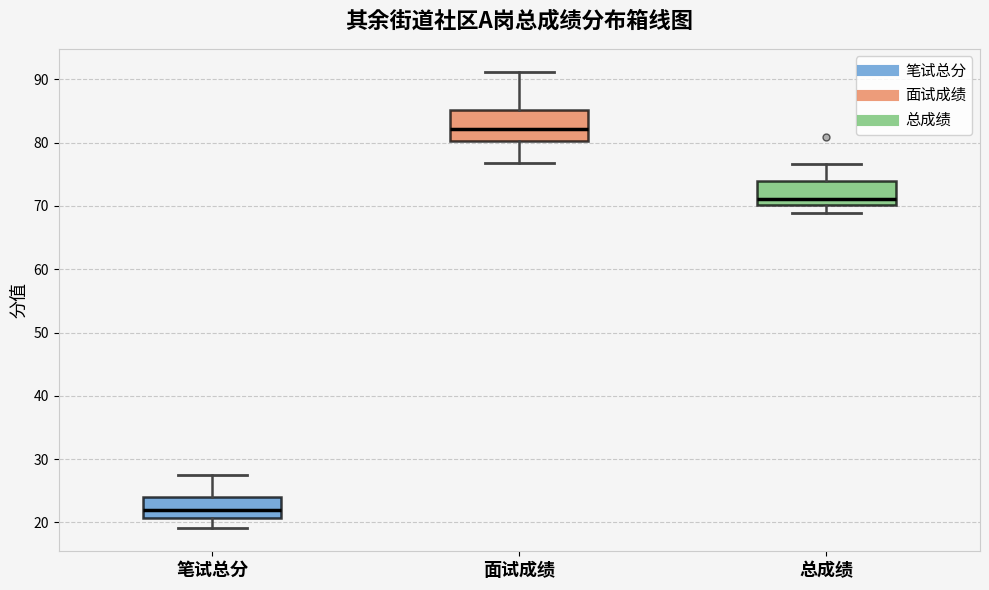

Reading left to right, transcribe this box plot: for each box, give where its median line is, the range the box spans, and where its two whiskers end, as read against the y-axis. The values are not printed on the chart, so give them approximately, as read against the axis.

笔试总分: median 22, box 21 to 24, whiskers 19 to 28
面试成绩: median 82, box 80 to 85, whiskers 77 to 91
总成绩: median 71, box 70 to 74, whiskers 69 to 77